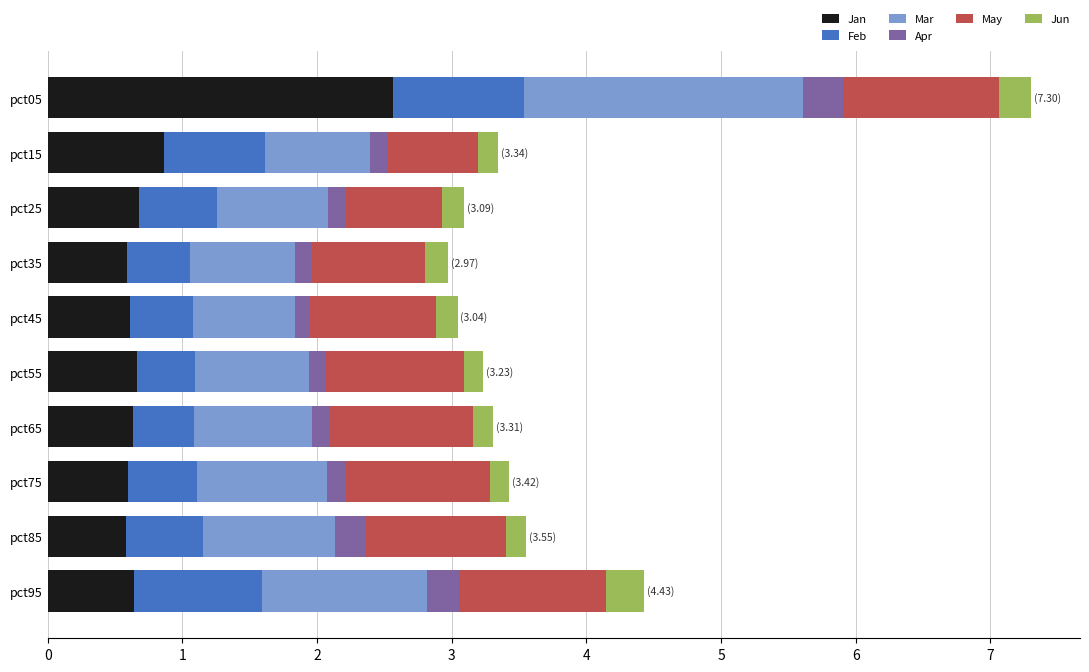

What is the total value across all series at pct95?

4.4